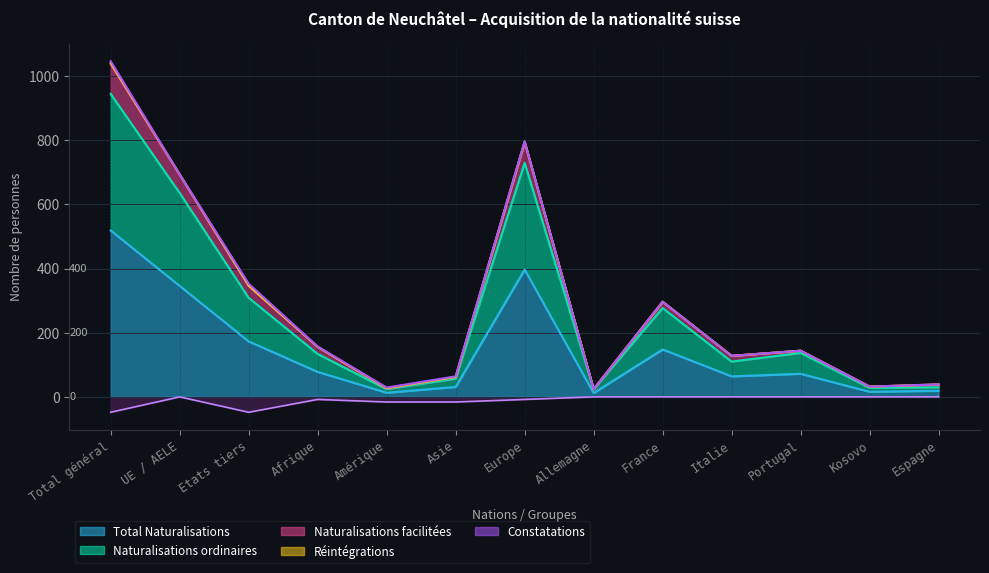

At which category is the sum across all series the highest?

Total général